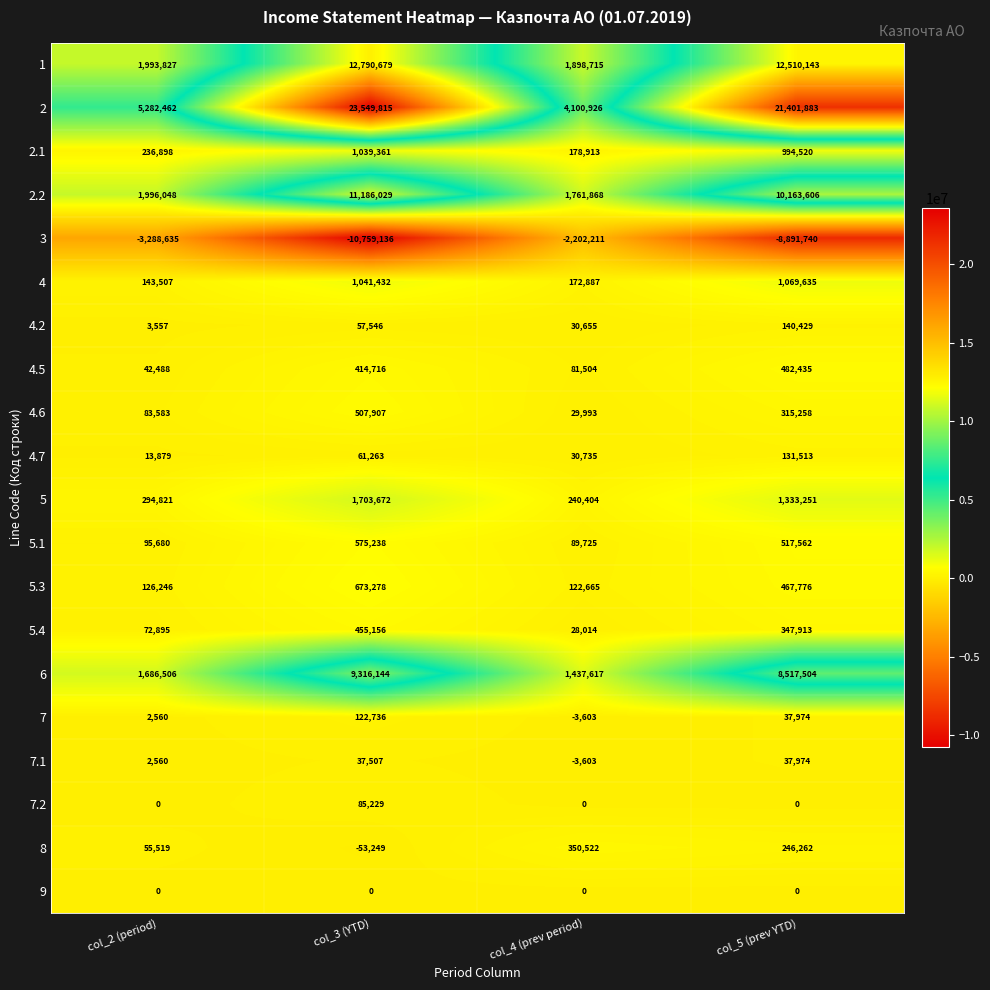

List the series in order of their peak value, highest first.

2, 1, 2.2, 6, 5, 4, 2.1, 5.3, 5.1, 4.6, 4.5, 5.4, 8, 4.2, 4.7, 7, 7.2, 7.1, 9, 3